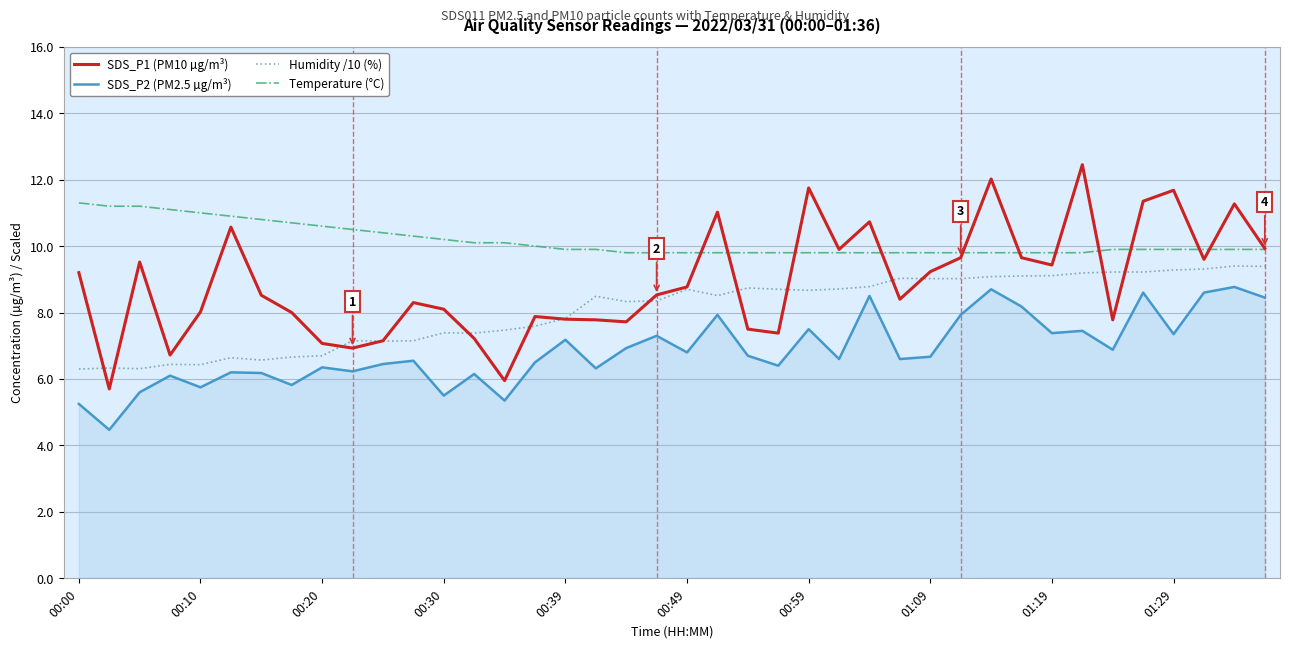

How many lines are shown in the chart?

4